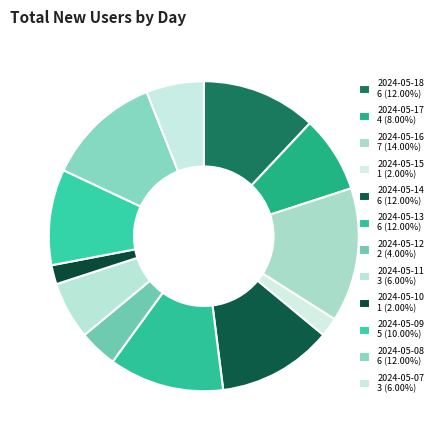

Is 2024-05-18 the majority of the pie?

No